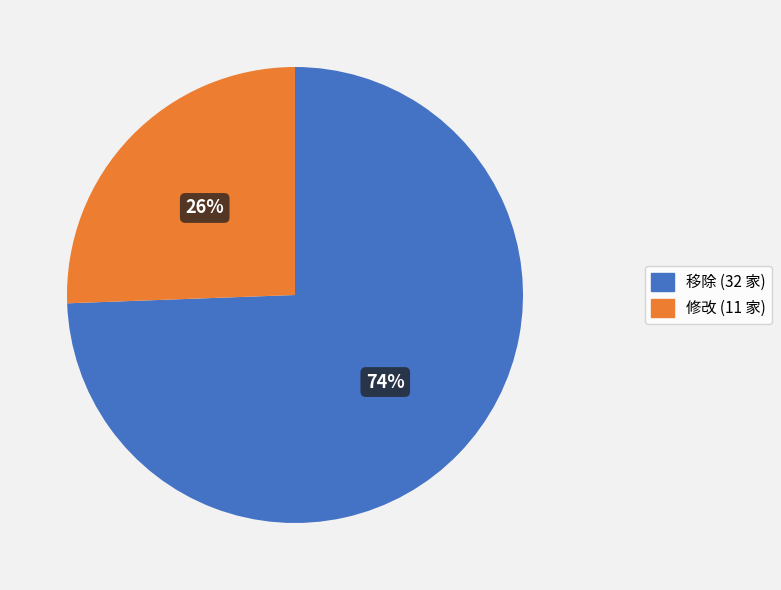

To the nearest percent, what percentage of the pie is 移除?

74%